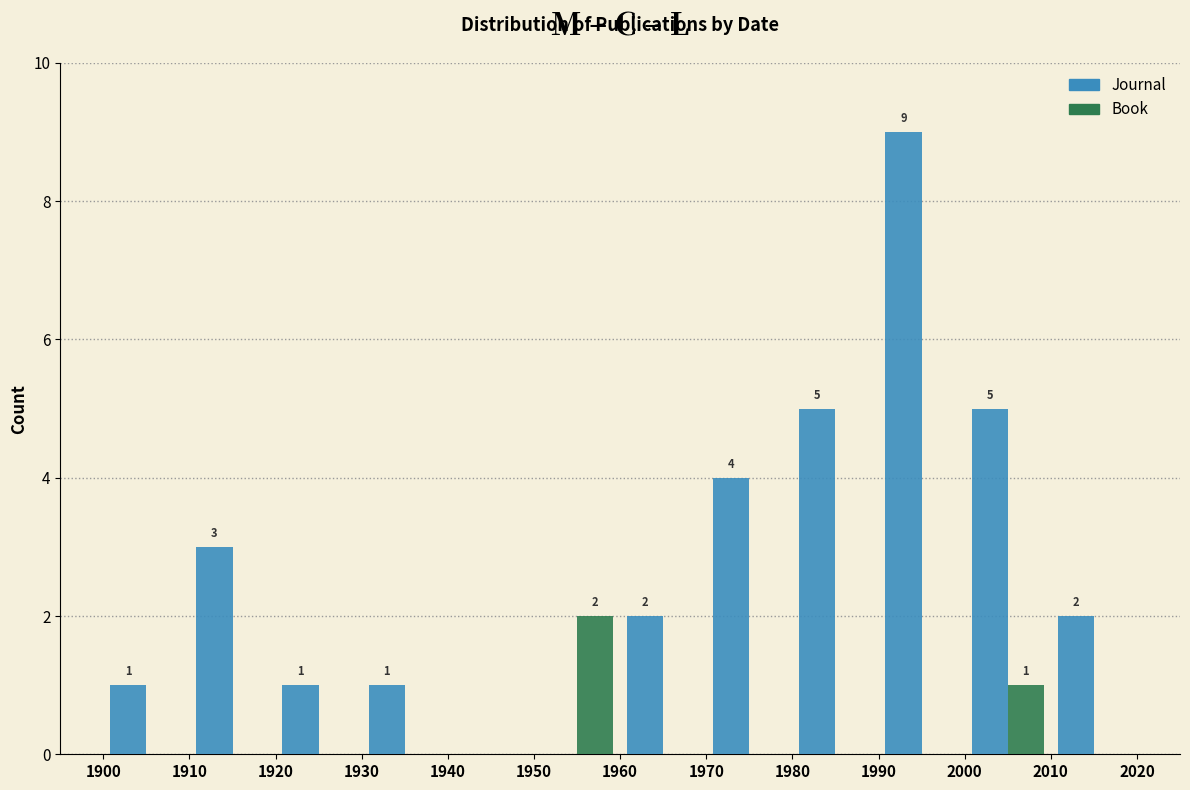

In the Book series, which range on the x-axis has the tallest bar?

1950 to 1960